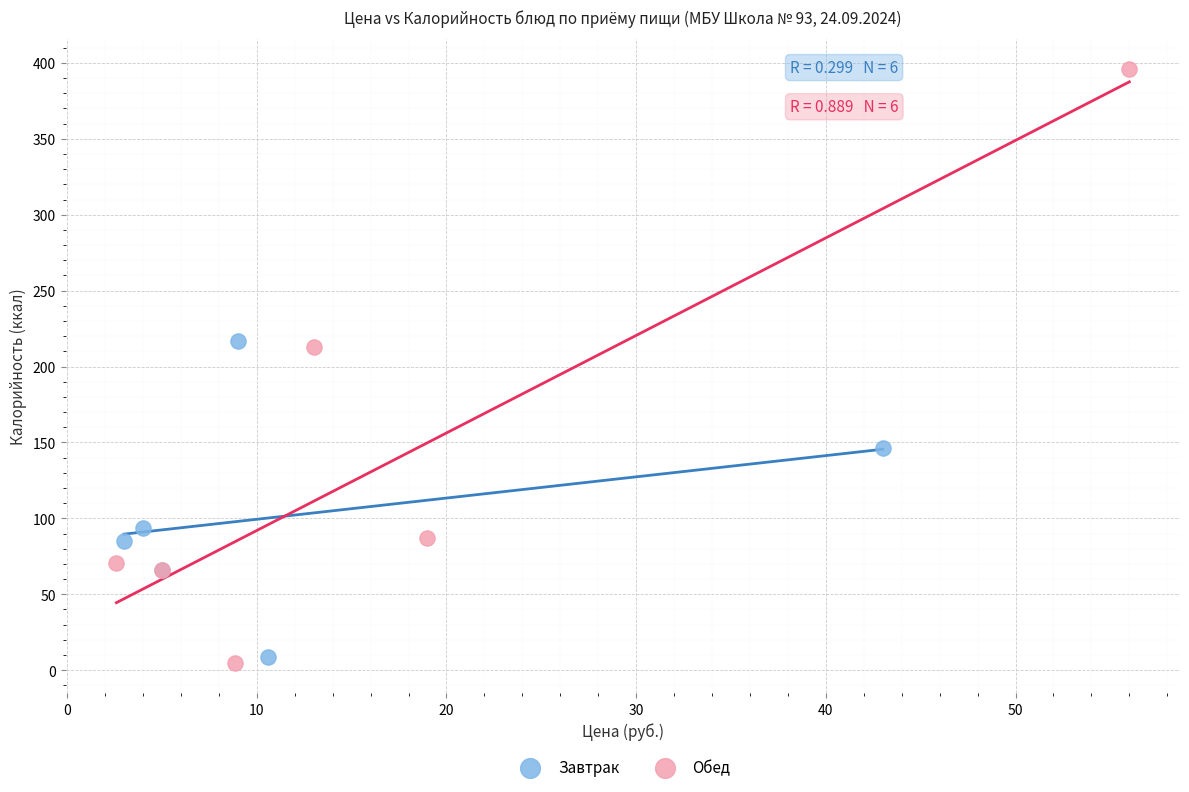

Which series reaches the maximum Y coordinate?

Обед